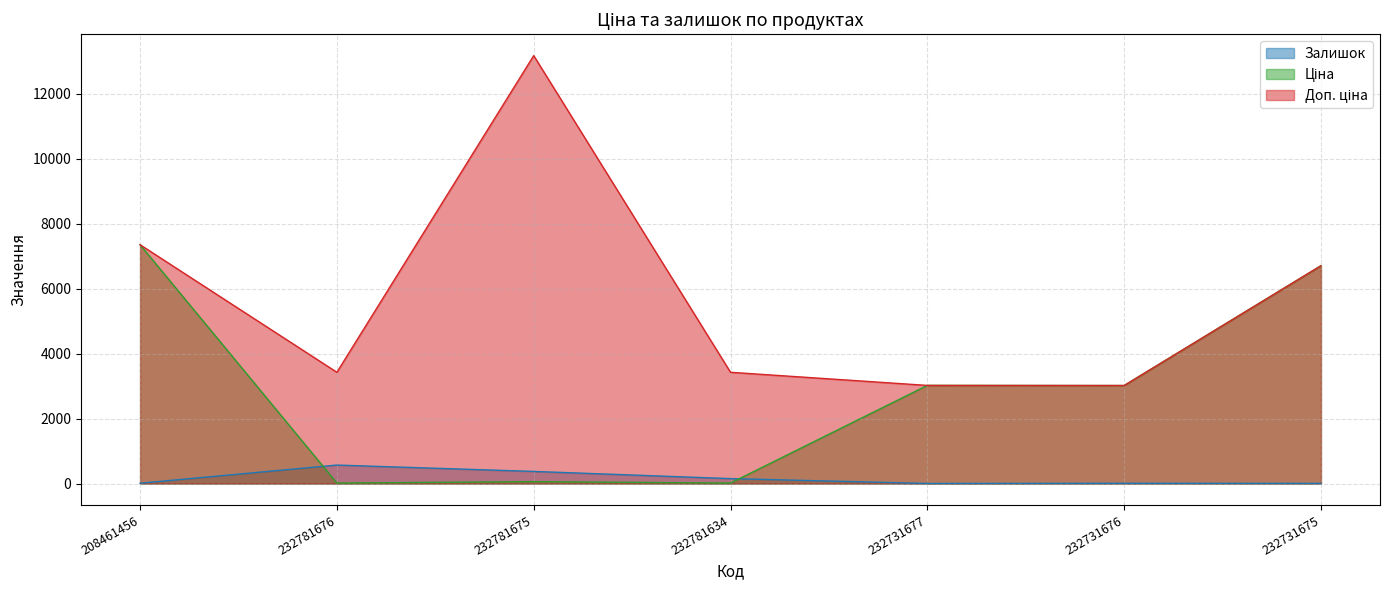

What position from the right is 232781675?

5